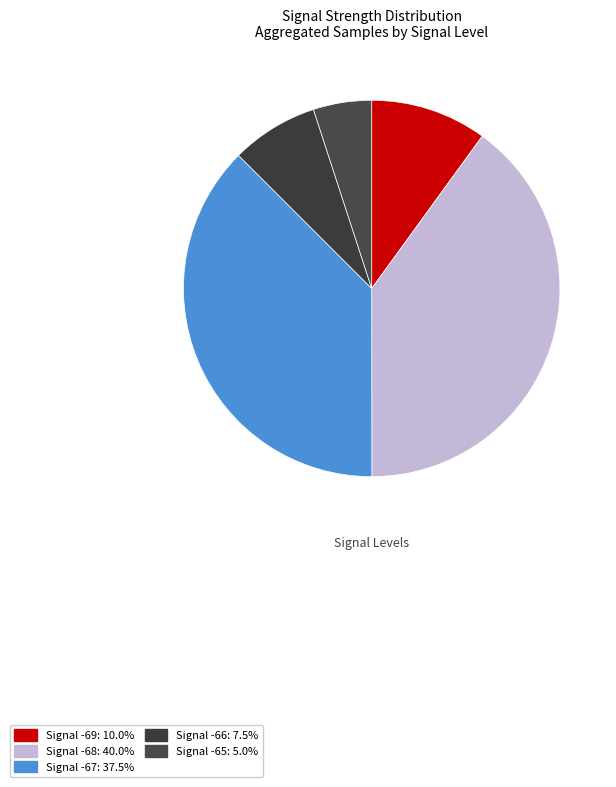

Is there any slice that represents more than half of the pie?

No